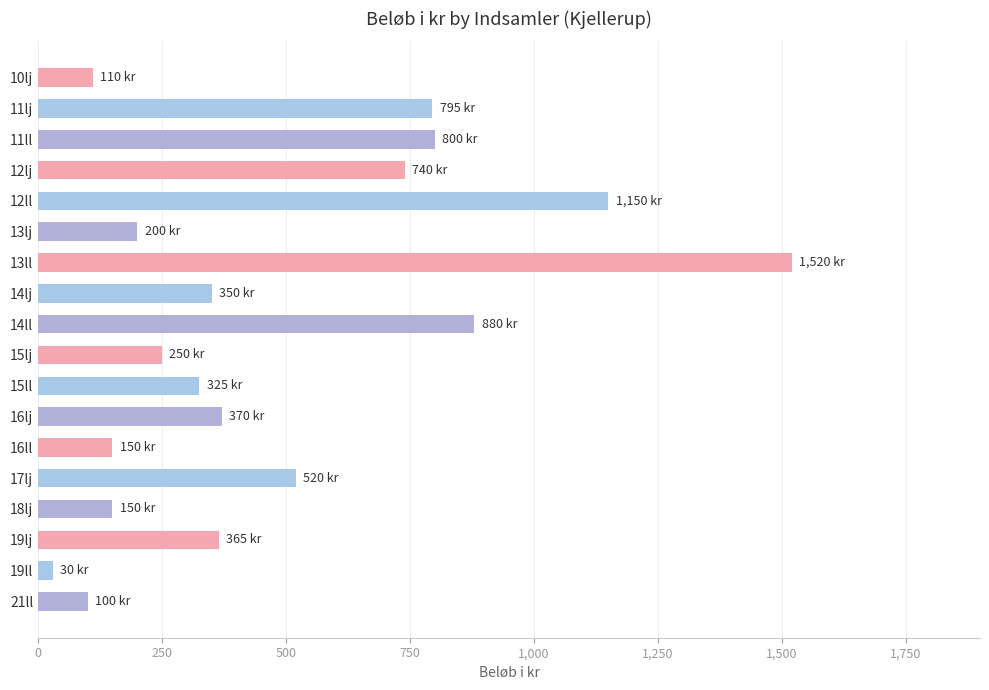

Does the chart contain any negative values?

No